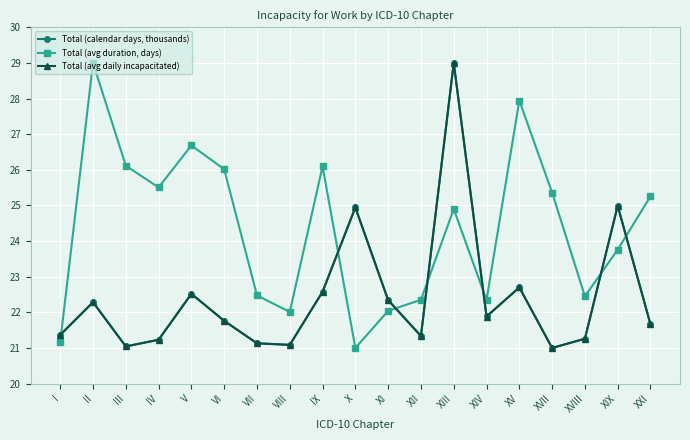

What is the value of the Total (calendar days, thousands) point at the 5th from the left?

22.5